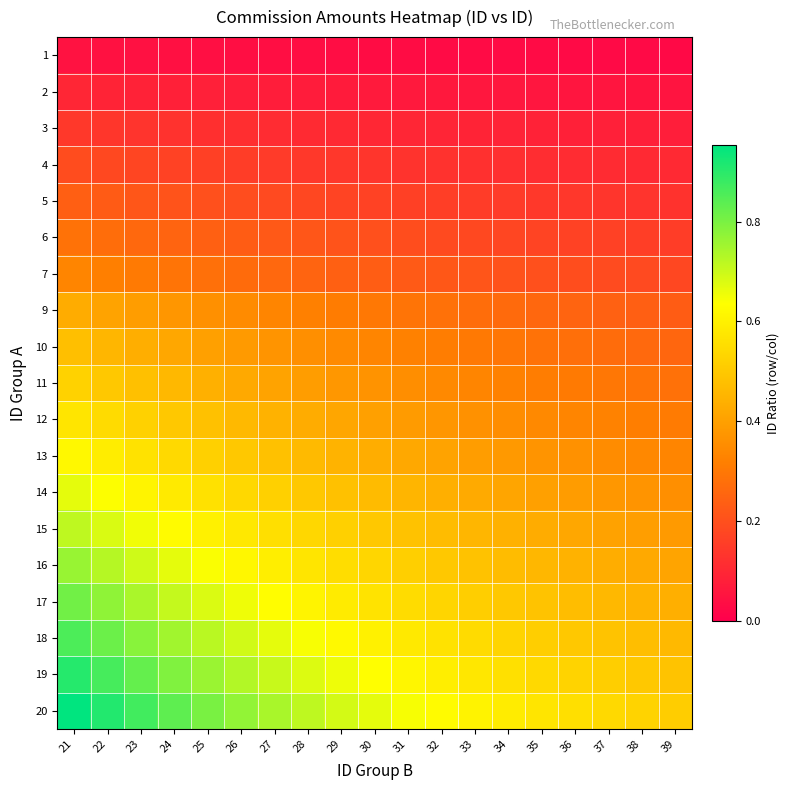

Which has a higher value, 25 or 39?

25